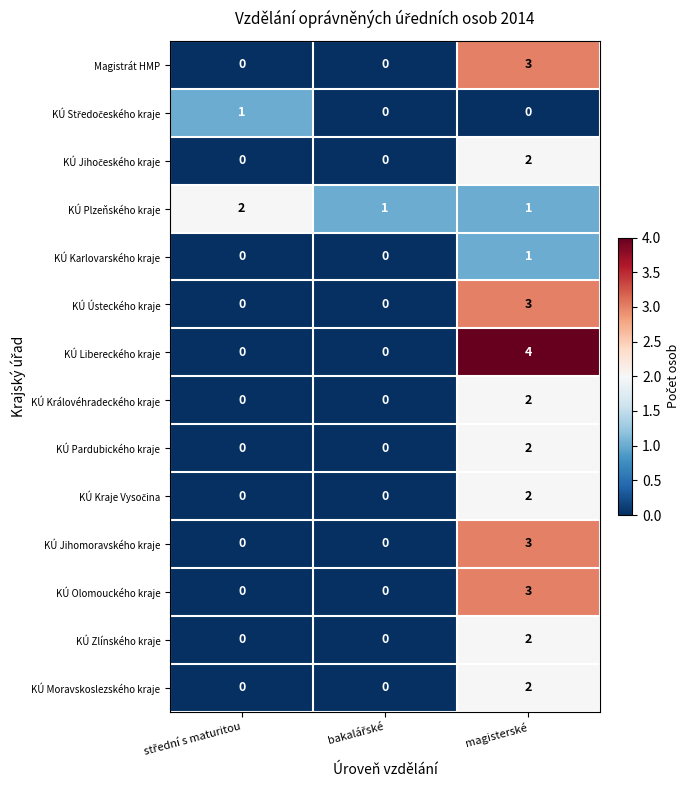

Which series has the widest spread of values?

KÚ Libereckého kraje